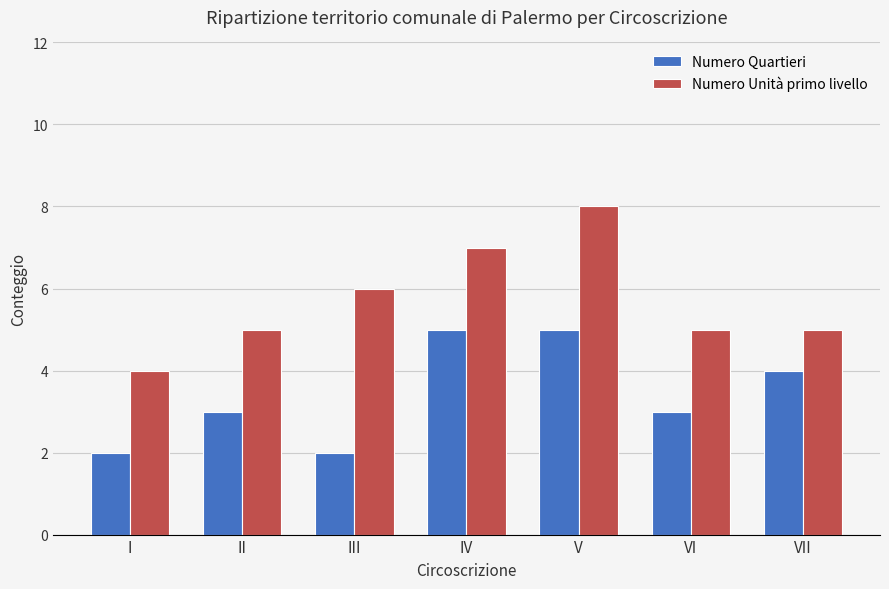

Reading right to left, list all the values displayed in this chart.

Numero Quartieri: VII=4	VI=3	V=5	IV=5	III=2	II=3	I=2
Numero Unità primo livello: VII=5	VI=5	V=8	IV=7	III=6	II=5	I=4